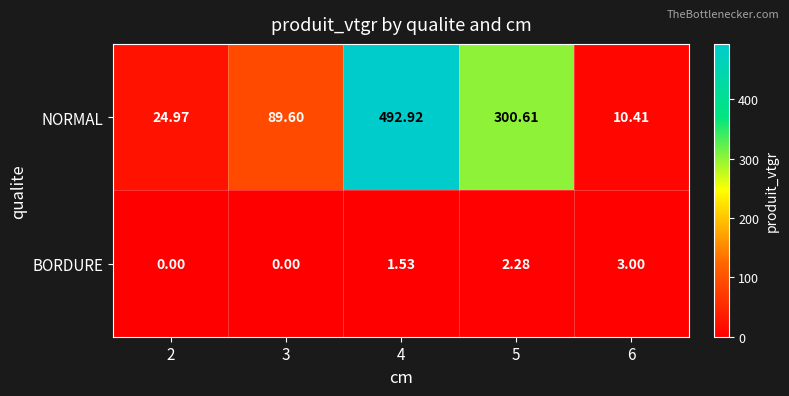

Between 4 and 6, which series saw the biggest shift?

NORMAL